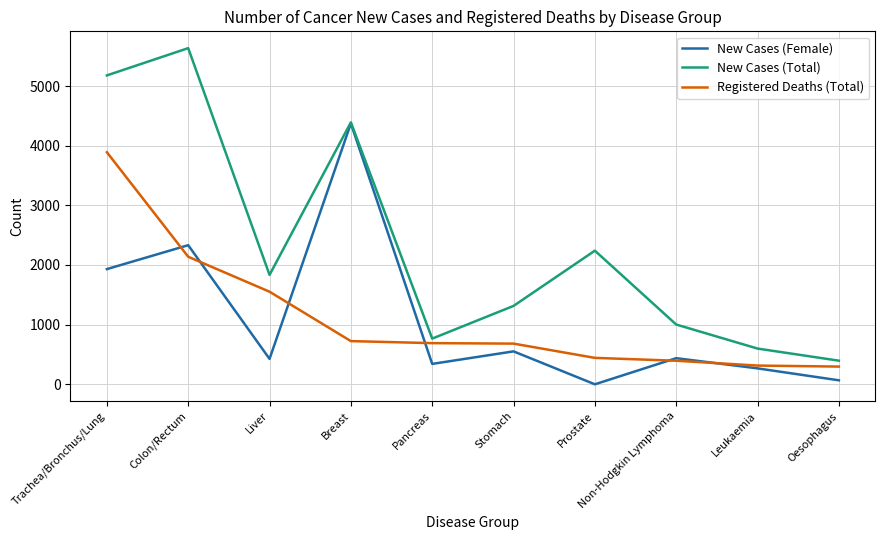

What position from the left is Colon/Rectum?

2